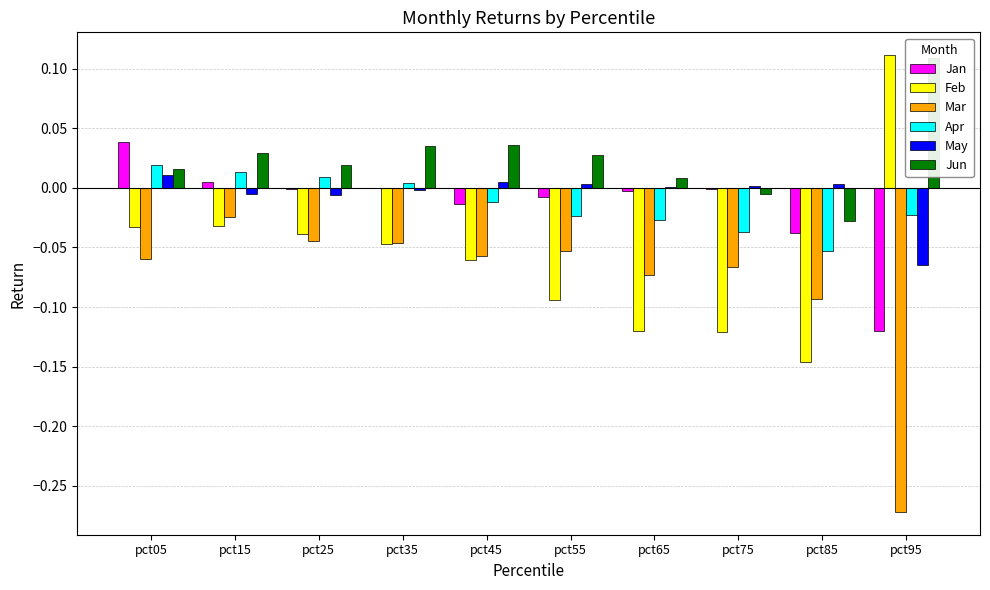

Reading left to right, extract all data points from this chart.

Jan: pct05=0.0	pct15=0.0	pct25=-0.0	pct35=0.0	pct45=-0.0	pct55=-0.0	pct65=-0.0	pct75=-0.0	pct85=-0.0	pct95=-0.1
Feb: pct05=-0.0	pct15=-0.0	pct25=-0.0	pct35=-0.0	pct45=-0.1	pct55=-0.1	pct65=-0.1	pct75=-0.1	pct85=-0.1	pct95=0.1
Mar: pct05=-0.1	pct15=-0.0	pct25=-0.0	pct35=-0.0	pct45=-0.1	pct55=-0.1	pct65=-0.1	pct75=-0.1	pct85=-0.1	pct95=-0.3
Apr: pct05=0.0	pct15=0.0	pct25=0.0	pct35=0.0	pct45=-0.0	pct55=-0.0	pct65=-0.0	pct75=-0.0	pct85=-0.1	pct95=-0.0
May: pct05=0.0	pct15=-0.0	pct25=-0.0	pct35=-0.0	pct45=0.0	pct55=0.0	pct65=0.0	pct75=0.0	pct85=0.0	pct95=-0.1
Jun: pct05=0.0	pct15=0.0	pct25=0.0	pct35=0.0	pct45=0.0	pct55=0.0	pct65=0.0	pct75=-0.0	pct85=-0.0	pct95=0.1